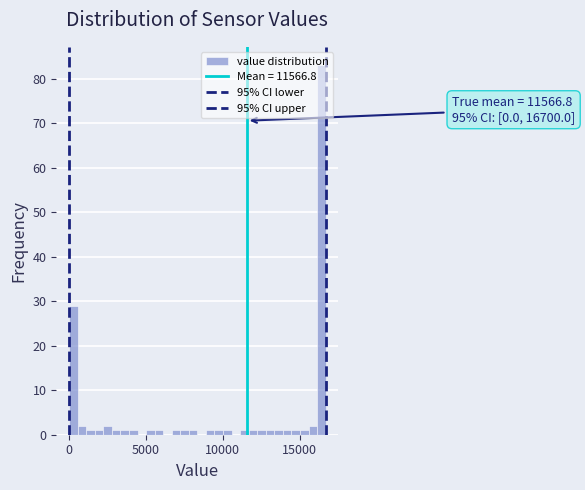

Around what value on the x-axis is the tallest bar? Give the approximate position of its centre, as read against the axis.

16500